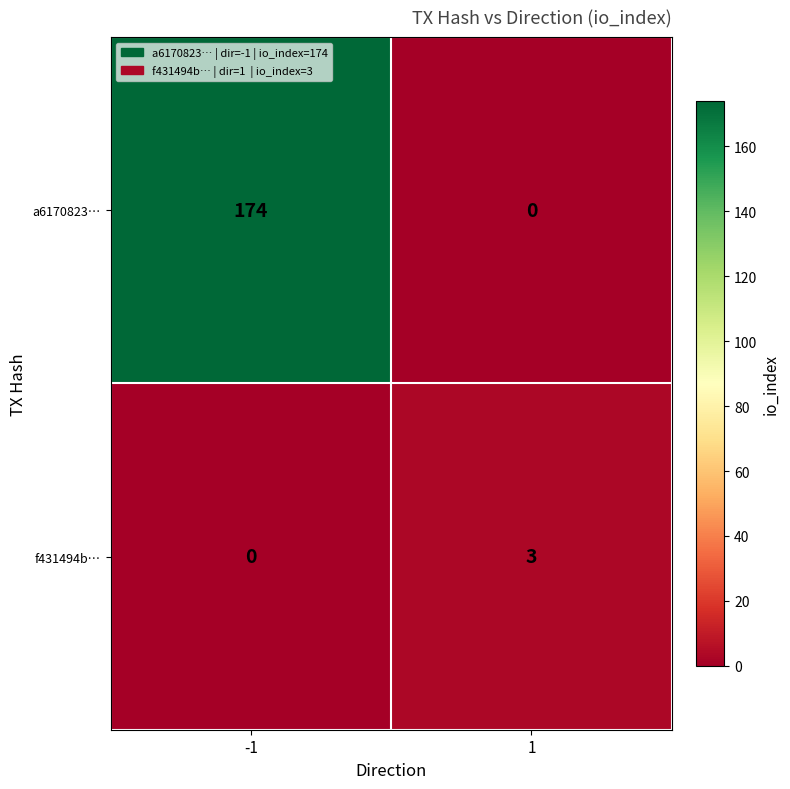

Reading right to left, list all the values displayed in this chart.

a6170823…: 1=0	-1=174
f431494b…: 1=3	-1=0